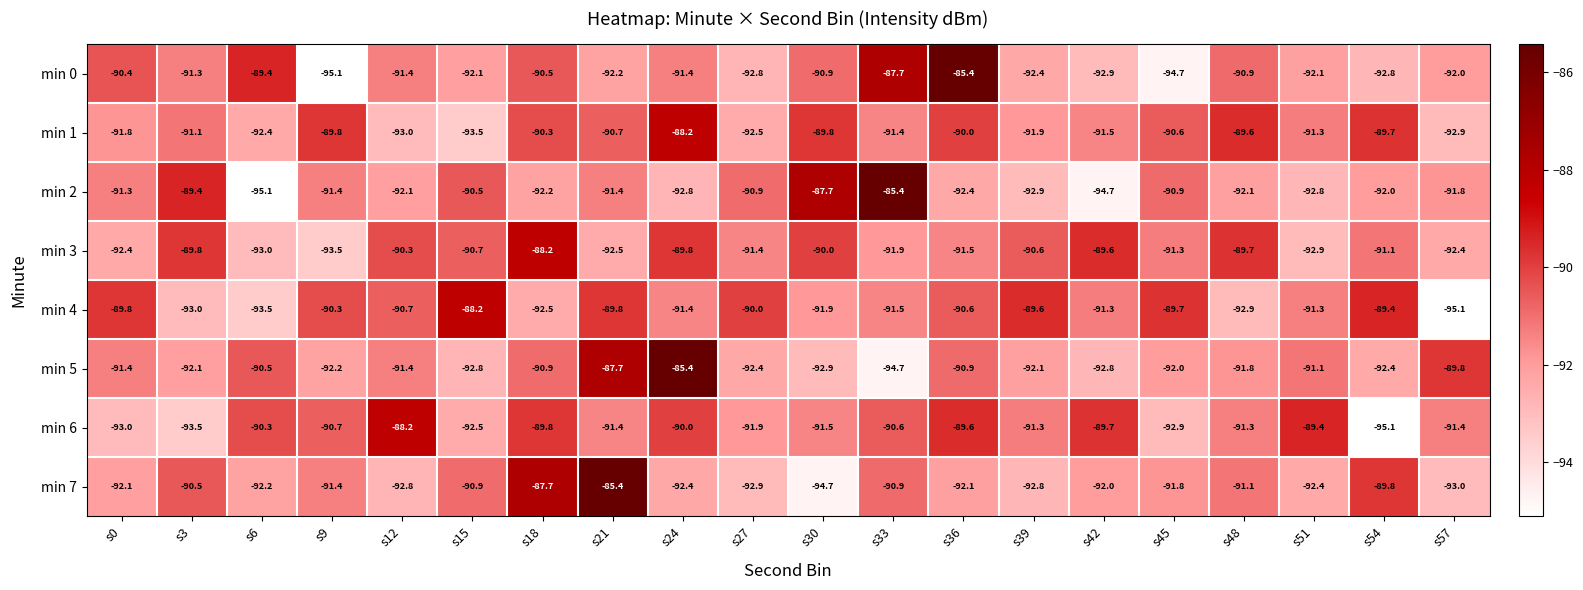

How many categories are shown in the chart?

20